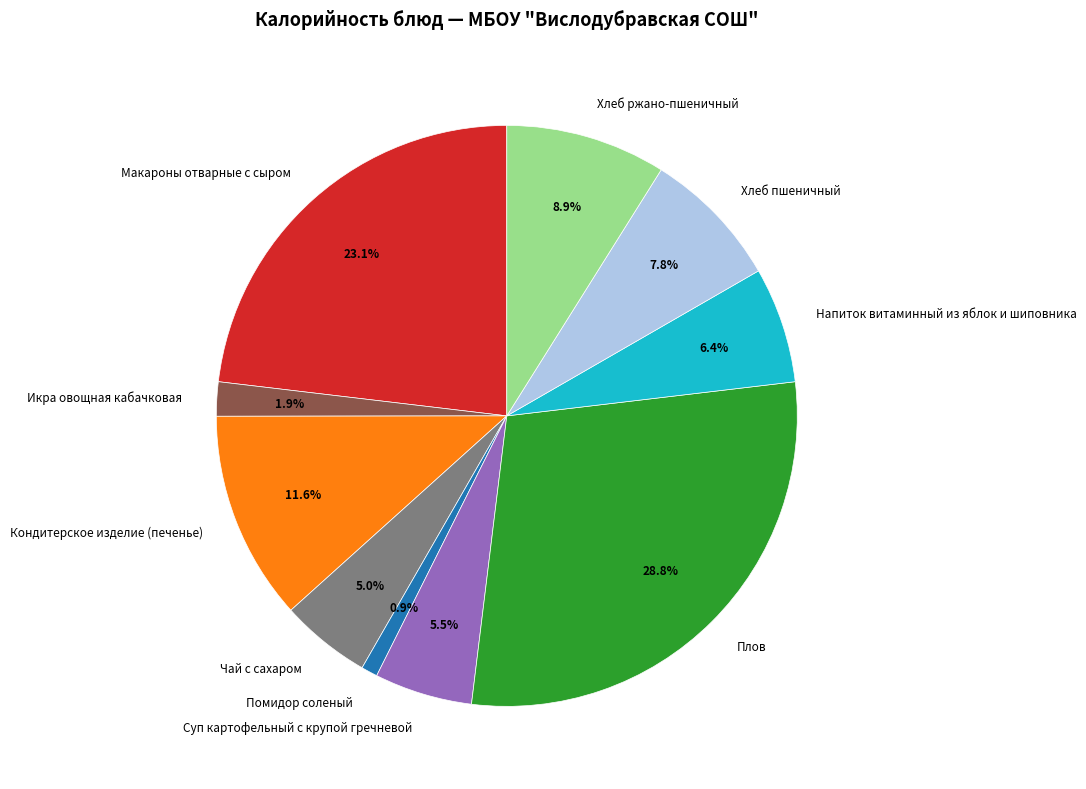

Count the number of slices in the pie.

10